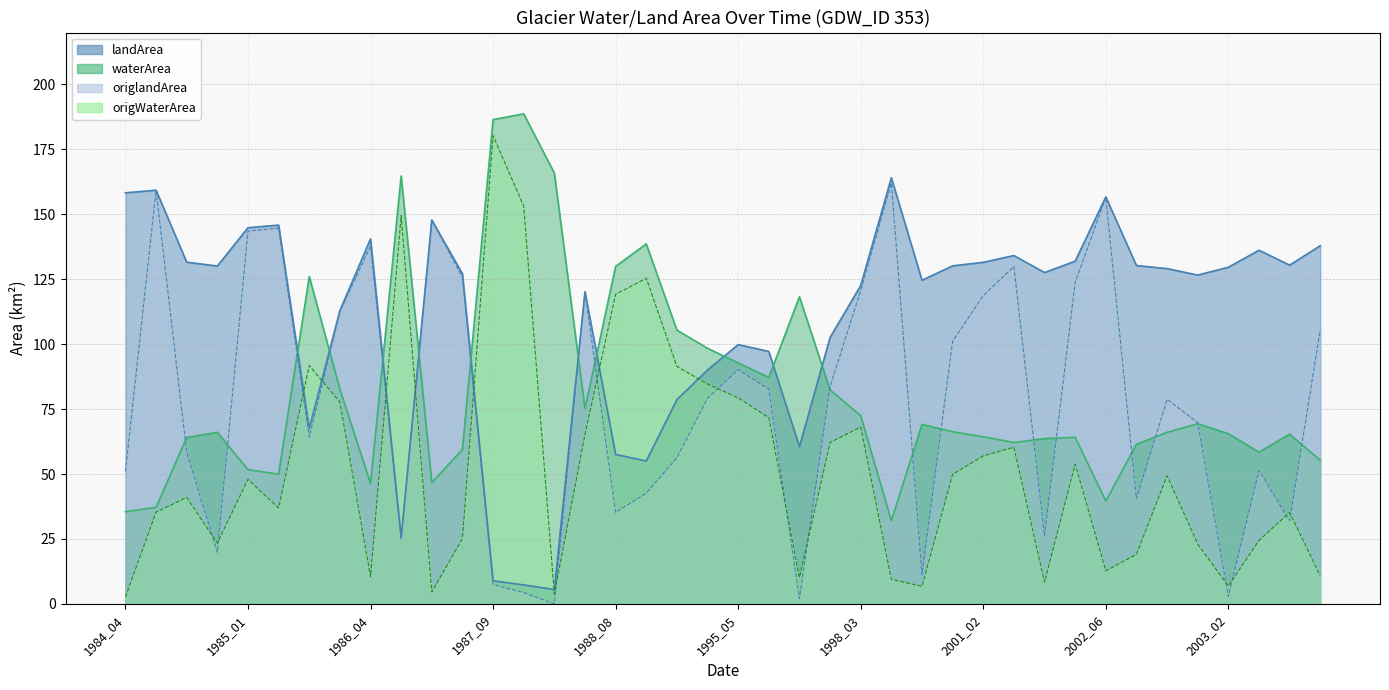

At how many categories does at least one series exceed 136?

15